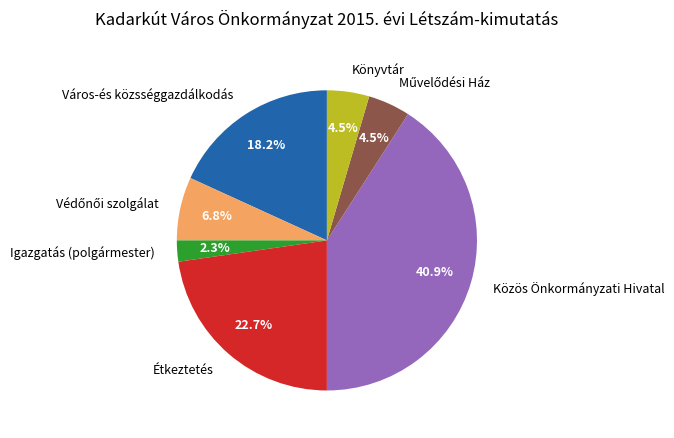

Is there any slice that represents more than half of the pie?

No